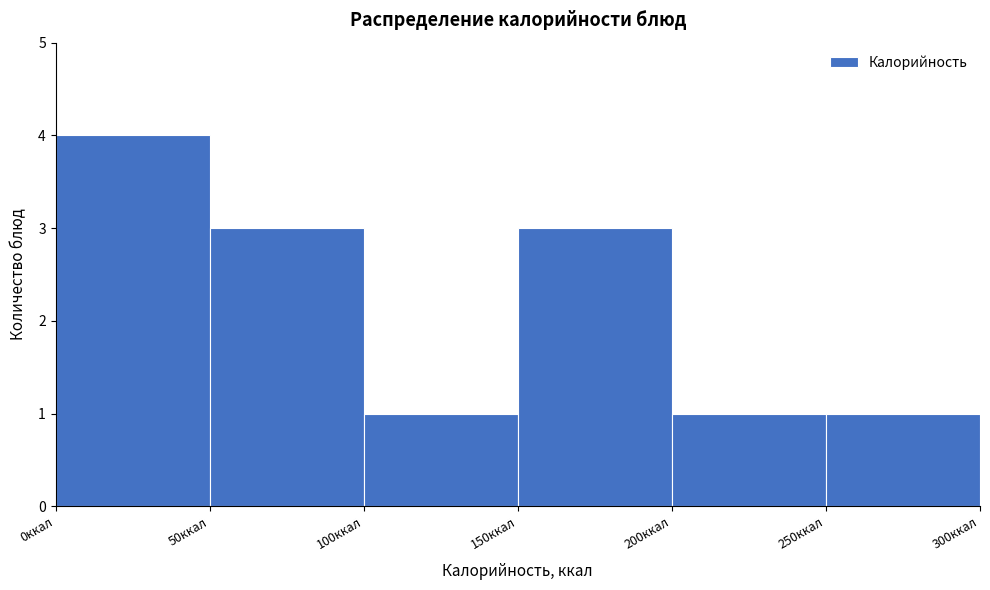

Reading left to right, list every bar in this chart as the range it spans on the x-axis followed by its height. The values are not printed on the chart, so give them approximately, as read against the axis.

0 to 50: 4
50 to 100: 3
100 to 150: 1
150 to 200: 3
200 to 250: 1
250 to 300: 1